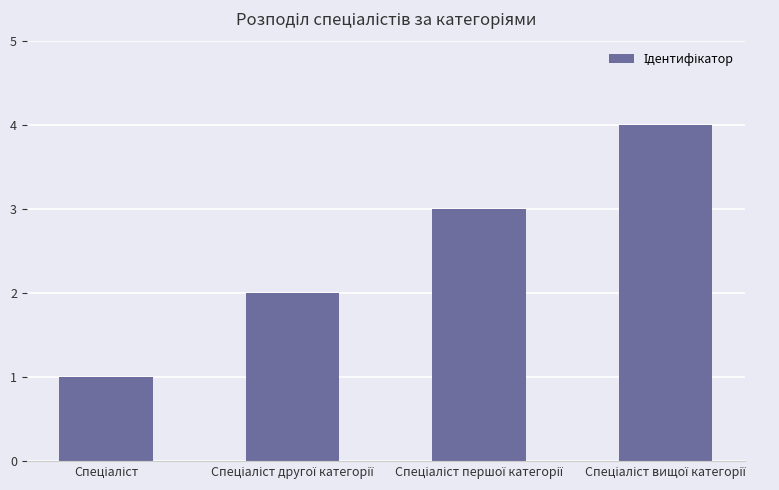

What is the difference between the maximum and minimum values?

3